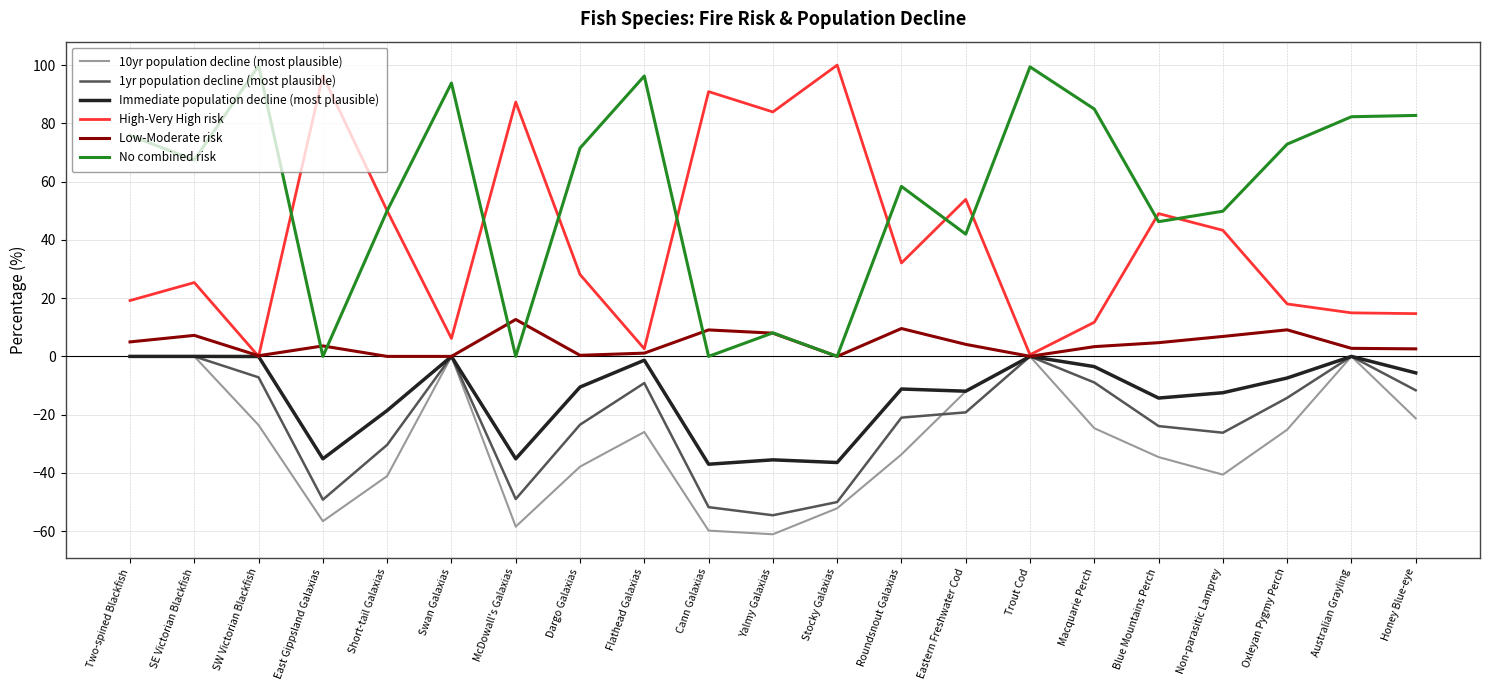

What is the difference between the 1yr population decline (most plausible) values at Honey Blue-eye and Eastern Freshwater Cod?

7.6